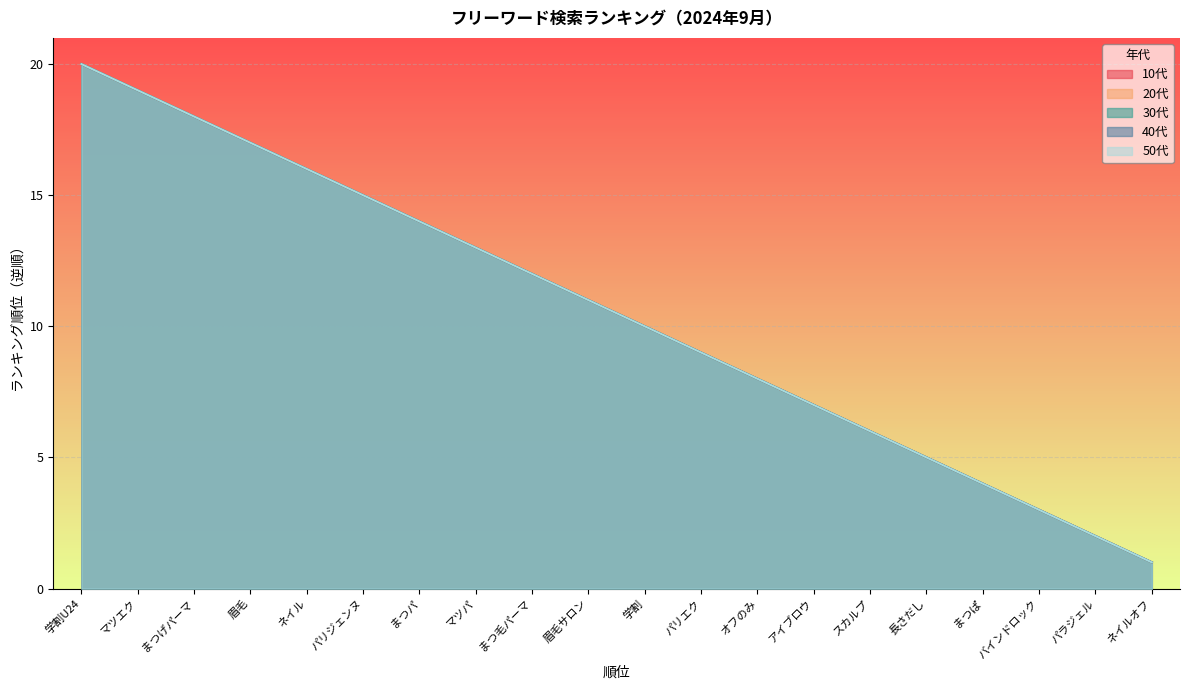

Reading left to right, transcribe all the data shown in this chart.

10代: 学割U24=20	マツエク=19	まつげパーマ=18	眉毛=17	ネイル=16	パリジェンヌ=15	まつパ=14	マツパ=13	まつ毛パーマ=12	眉毛サロン=11	学割=10	パリエク=9	オフのみ=8	アイブロウ=7	スカルプ=6	長さだし=5	まつぱ=4	バインドロック=3	パラジェル=2	ネイルオフ=1
20代: 学割U24=20	マツエク=19	まつげパーマ=18	眉毛=17	ネイル=16	パリジェンヌ=15	まつパ=14	マツパ=13	まつ毛パーマ=12	眉毛サロン=11	学割=10	パリエク=9	オフのみ=8	アイブロウ=7	スカルプ=6	長さだし=5	まつぱ=4	バインドロック=3	パラジェル=2	ネイルオフ=1
30代: 学割U24=20	マツエク=19	まつげパーマ=18	眉毛=17	ネイル=16	パリジェンヌ=15	まつパ=14	マツパ=13	まつ毛パーマ=12	眉毛サロン=11	学割=10	パリエク=9	オフのみ=8	アイブロウ=7	スカルプ=6	長さだし=5	まつぱ=4	バインドロック=3	パラジェル=2	ネイルオフ=1
40代: 学割U24=20	マツエク=19	まつげパーマ=18	眉毛=17	ネイル=16	パリジェンヌ=15	まつパ=14	マツパ=13	まつ毛パーマ=12	眉毛サロン=11	学割=10	パリエク=9	オフのみ=8	アイブロウ=7	スカルプ=6	長さだし=5	まつぱ=4	バインドロック=3	パラジェル=2	ネイルオフ=1
50代: 学割U24=20	マツエク=19	まつげパーマ=18	眉毛=17	ネイル=16	パリジェンヌ=15	まつパ=14	マツパ=13	まつ毛パーマ=12	眉毛サロン=11	学割=10	パリエク=9	オフのみ=8	アイブロウ=7	スカルプ=6	長さだし=5	まつぱ=4	バインドロック=3	パラジェル=2	ネイルオフ=1